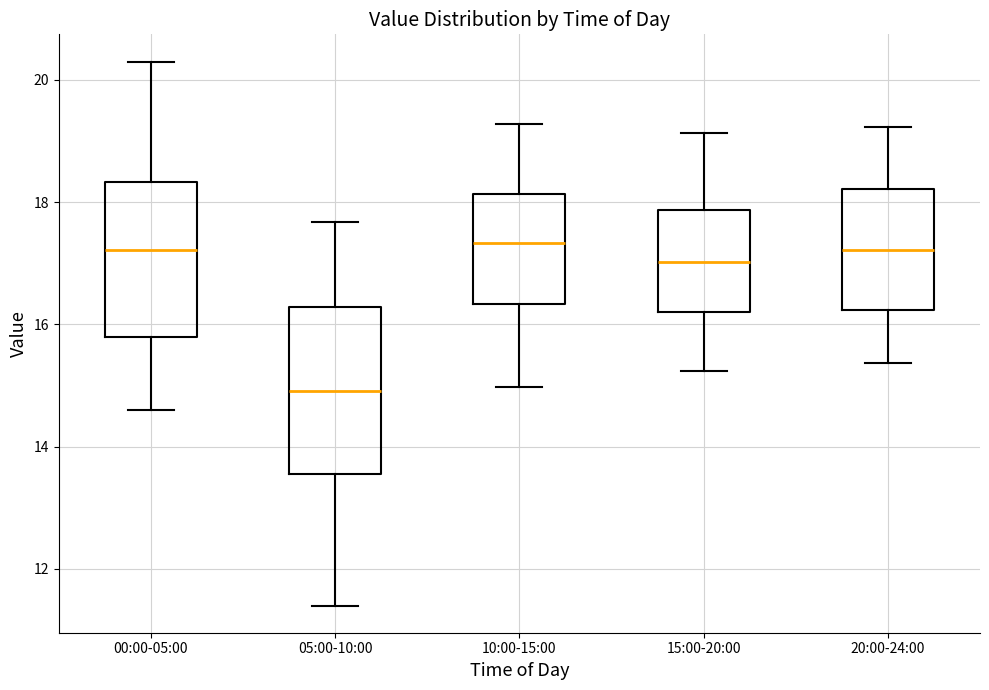

Which box's median line is the lowest?

05:00-10:00